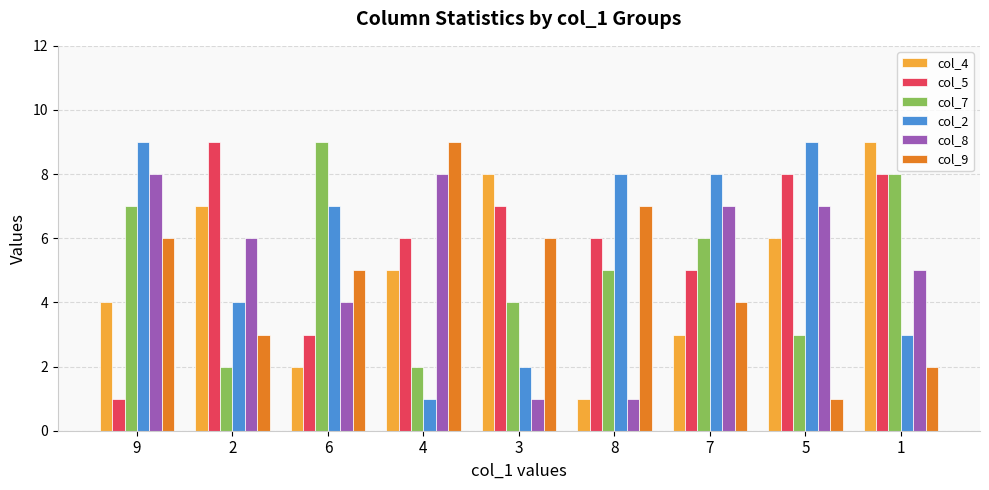

True or false: col_8 has a value of 8 at 9.

True